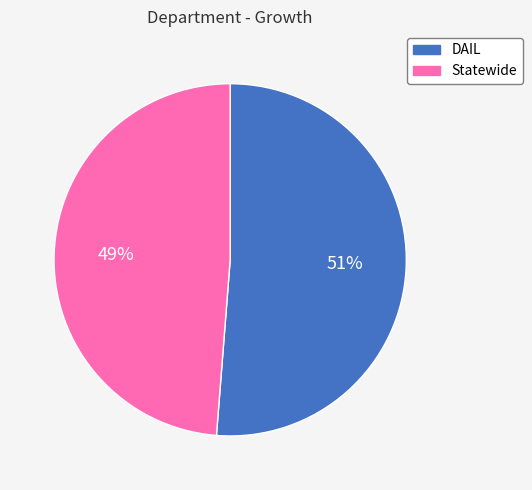

Is it true that Statewide is 54% of the pie?

False